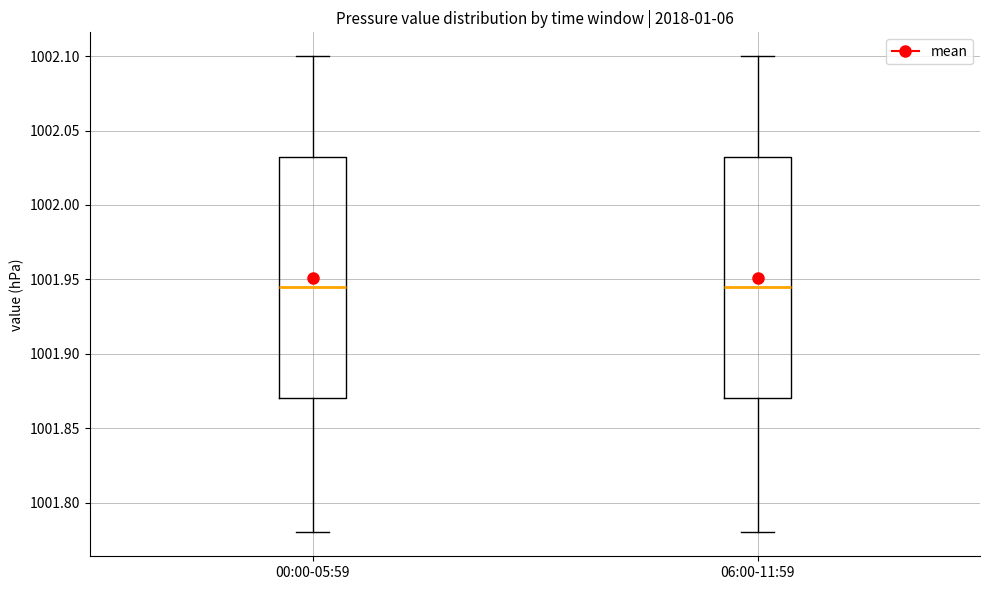

Where does the upper whisker of the box for 00:00-05:59 end on the y-axis? The values are not printed on the chart, so give them approximately, as read against the axis.

1002.100